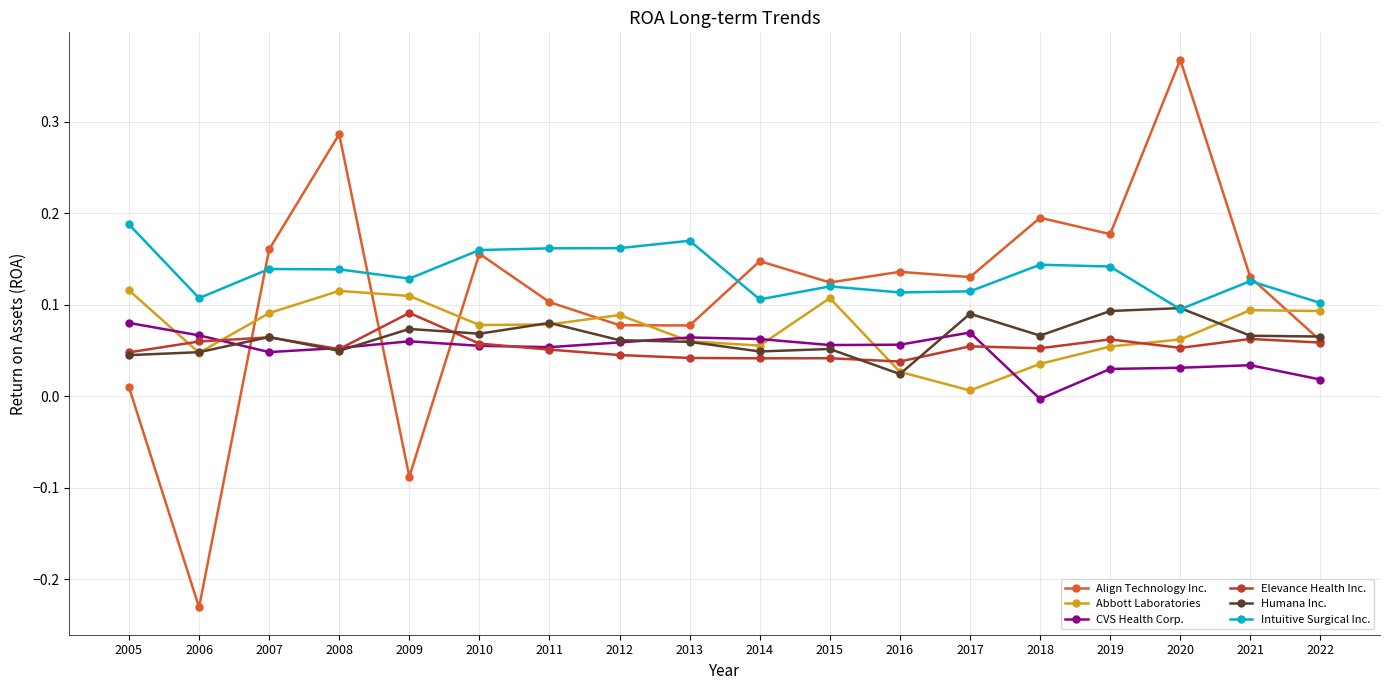

Which category has the highest value in the Intuitive Surgical Inc. series?

2005